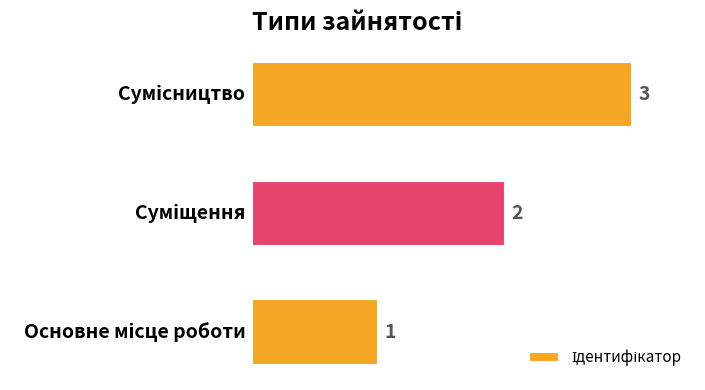

How many values are between 1 and 3?

3